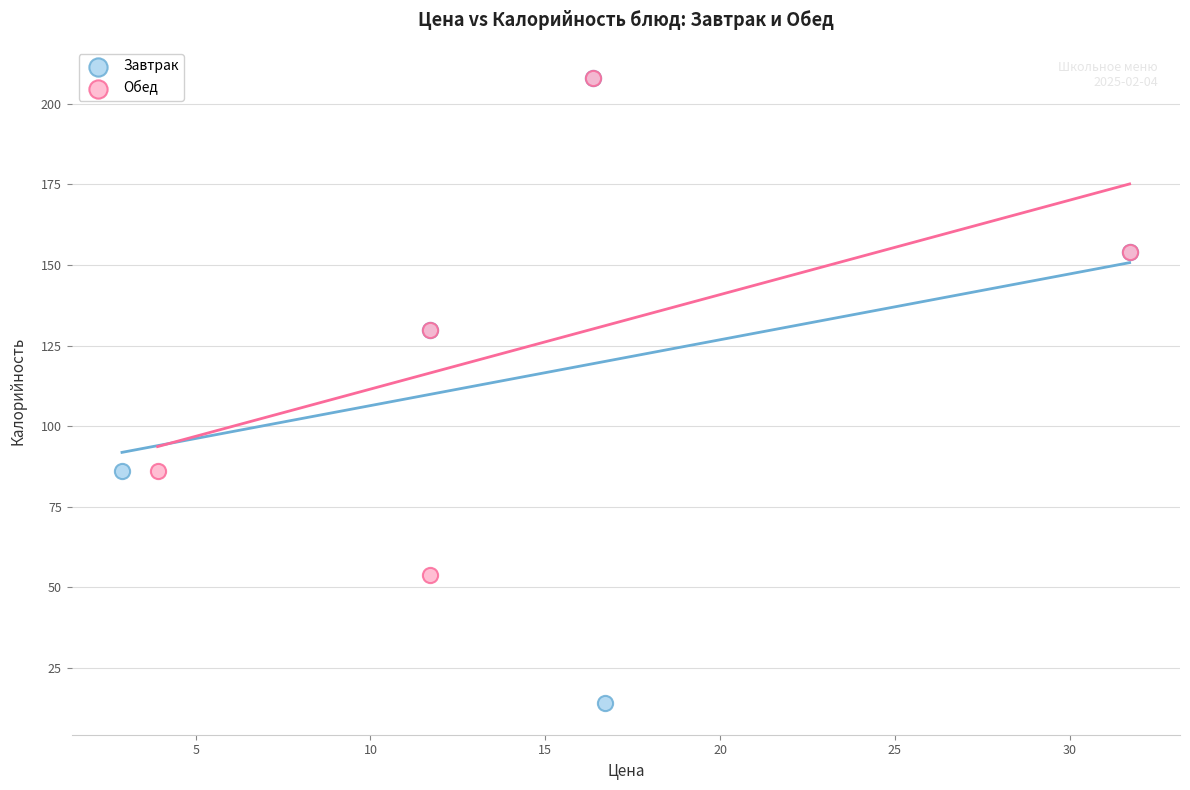

Which series reaches the minimum Y coordinate?

Завтрак